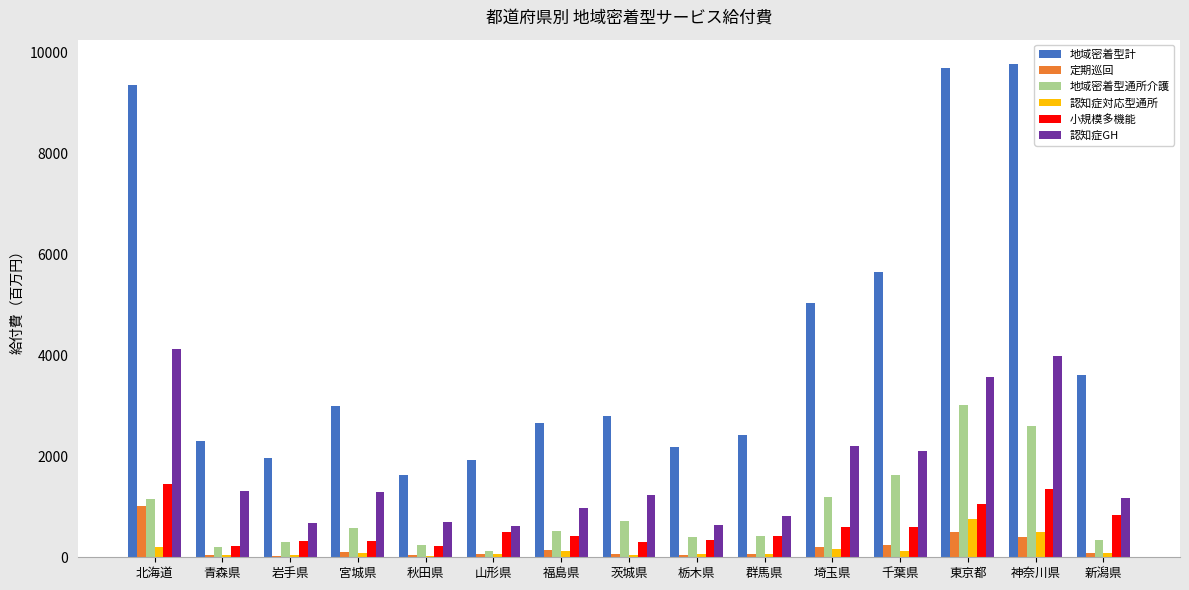

How many data points in 地域密着型通所介護 are above 527?

8